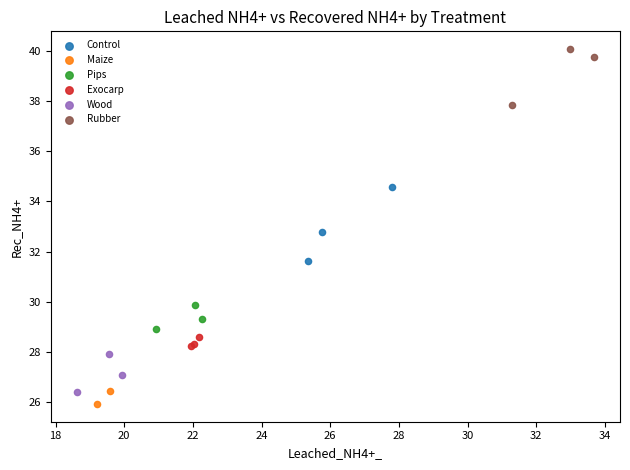

Which series has the widest spread of Y values?

Control